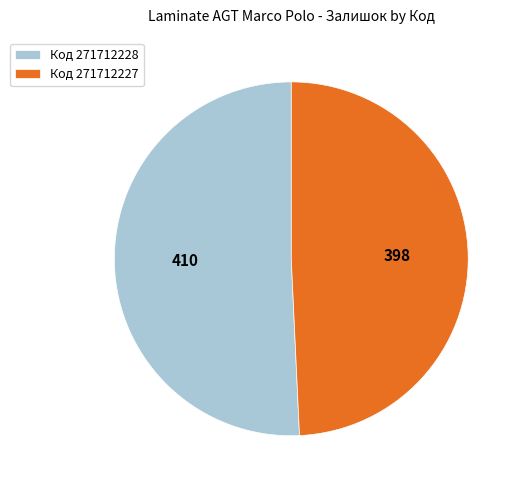

Is Код 271712228 the majority of the pie?

Yes